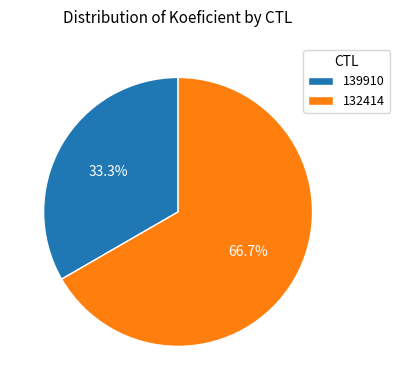

To the nearest percent, what portion does 139910 represent?

33%